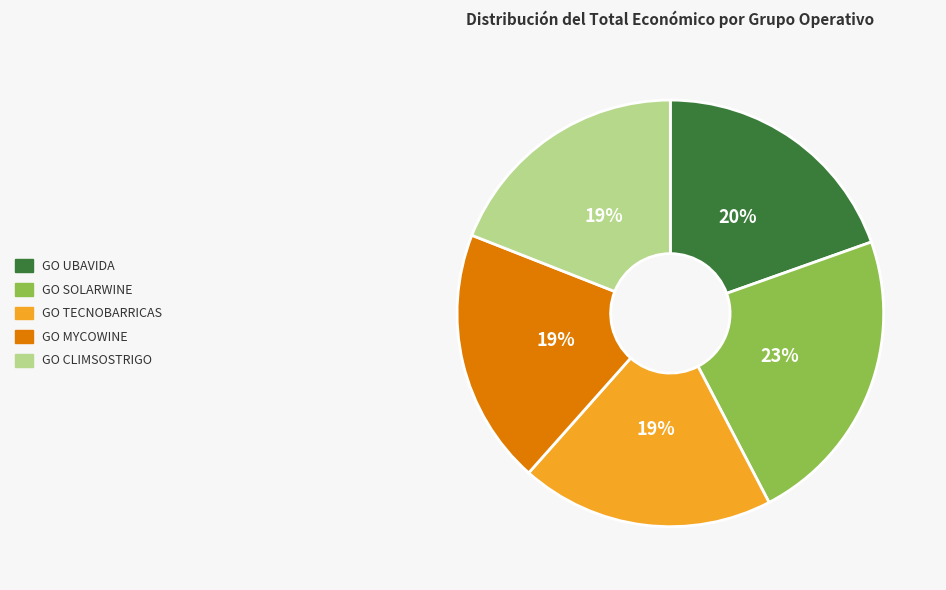

Approximately how many times larger is the value at GO MYCOWINE compared to GO TECNOBARRICAS?

1.0